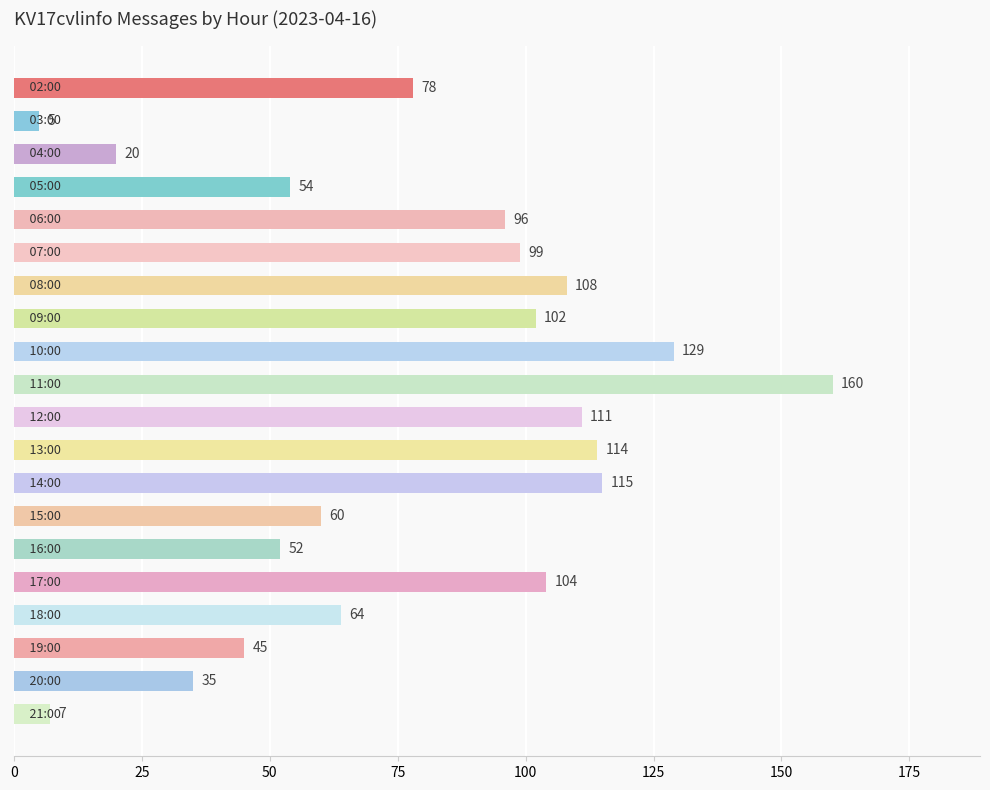

What is the value of the 10th bar from the top?

160